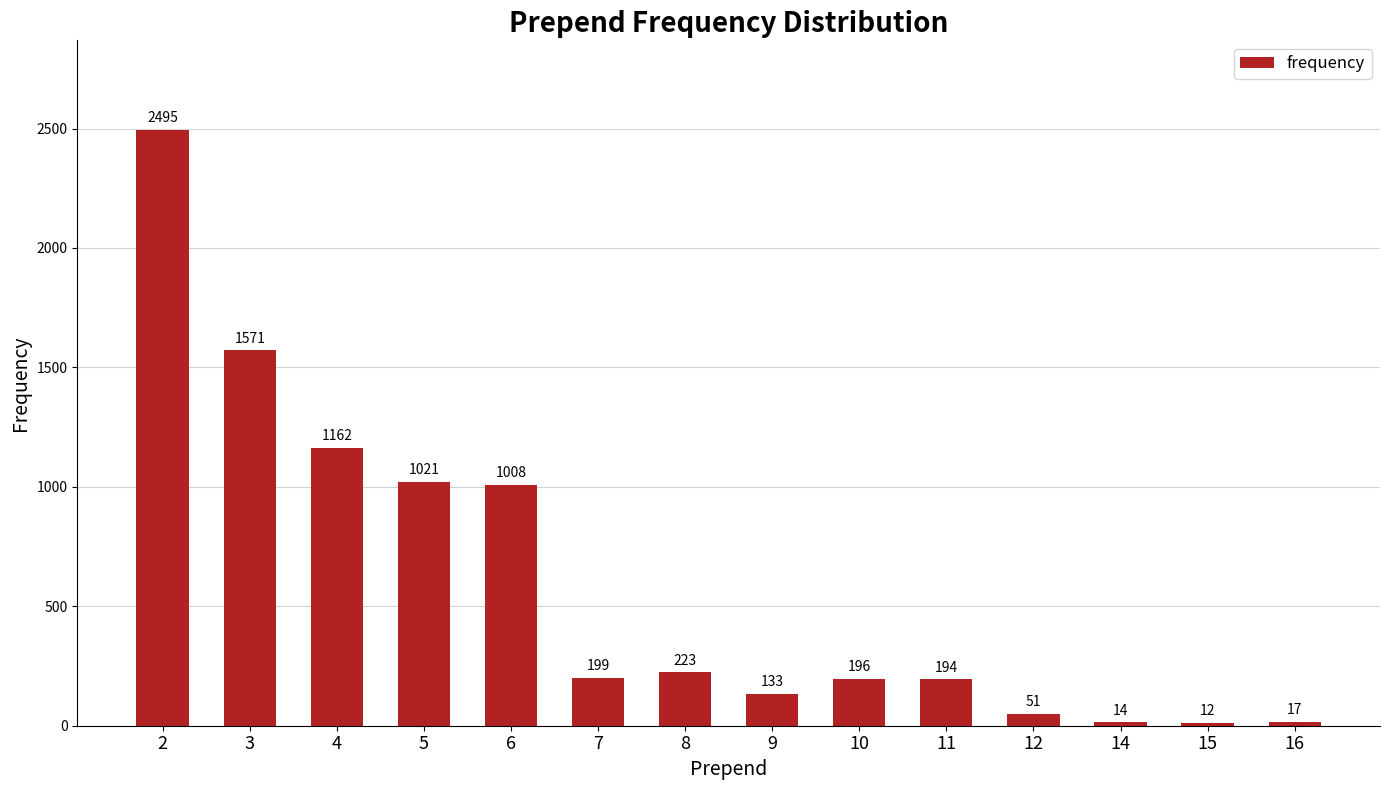

Is it true that the value at 10 is 196?

True